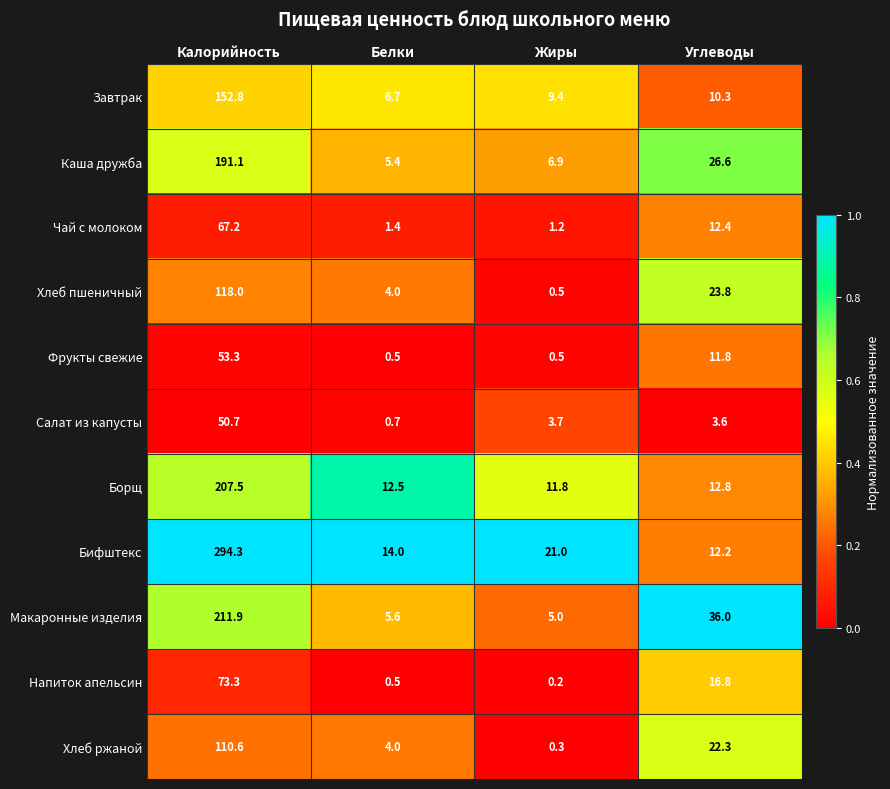

Which series has the widest spread of values?

Бифштекс